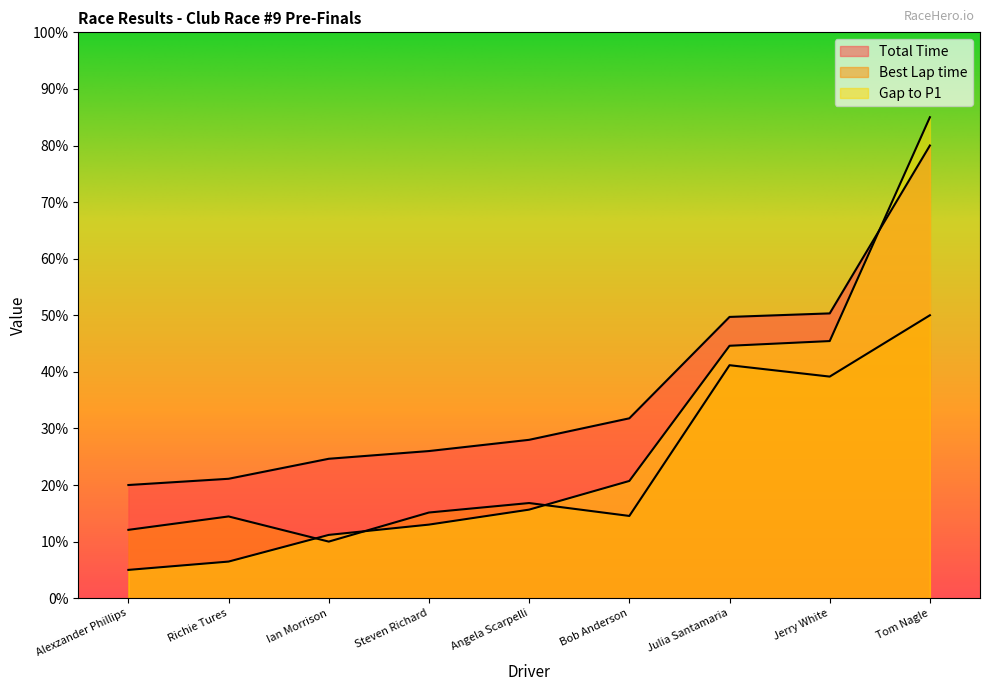

The value of Best Lap time at Julia Santamaria is 11.2. True or false?

False